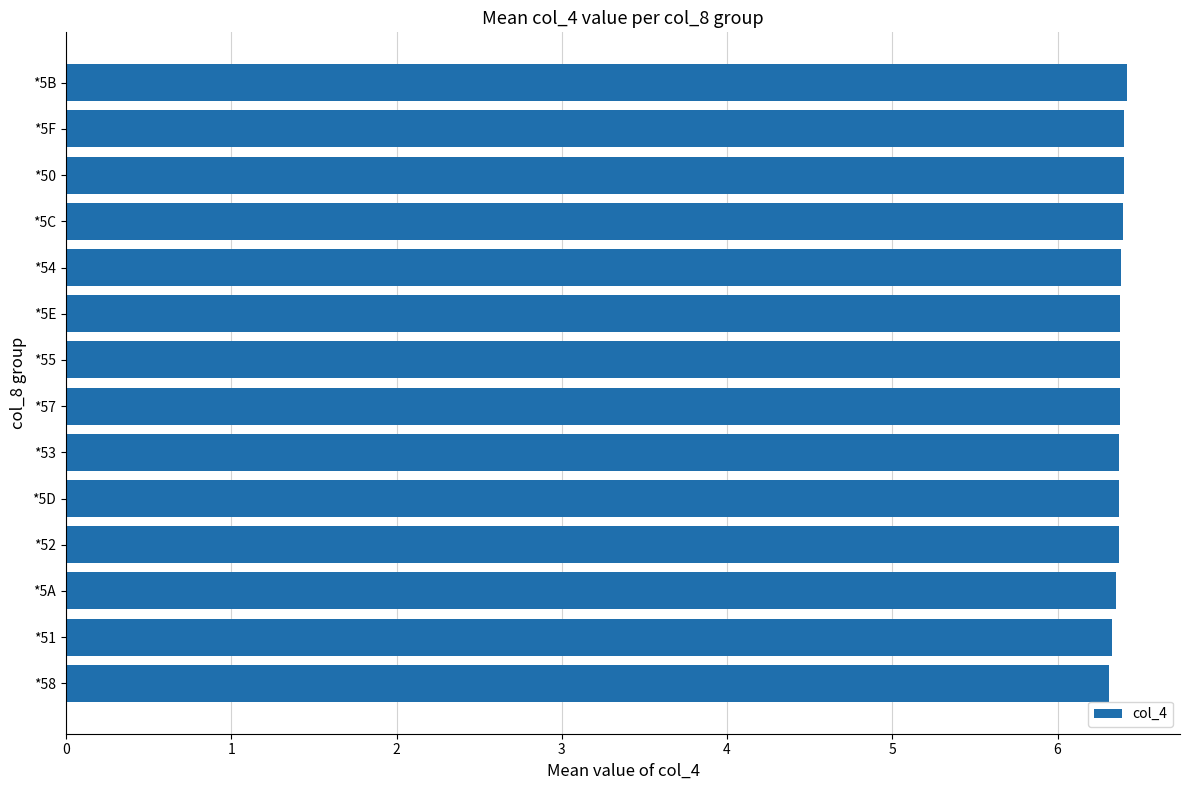

The value at *5E is 6.4. True or false?

True